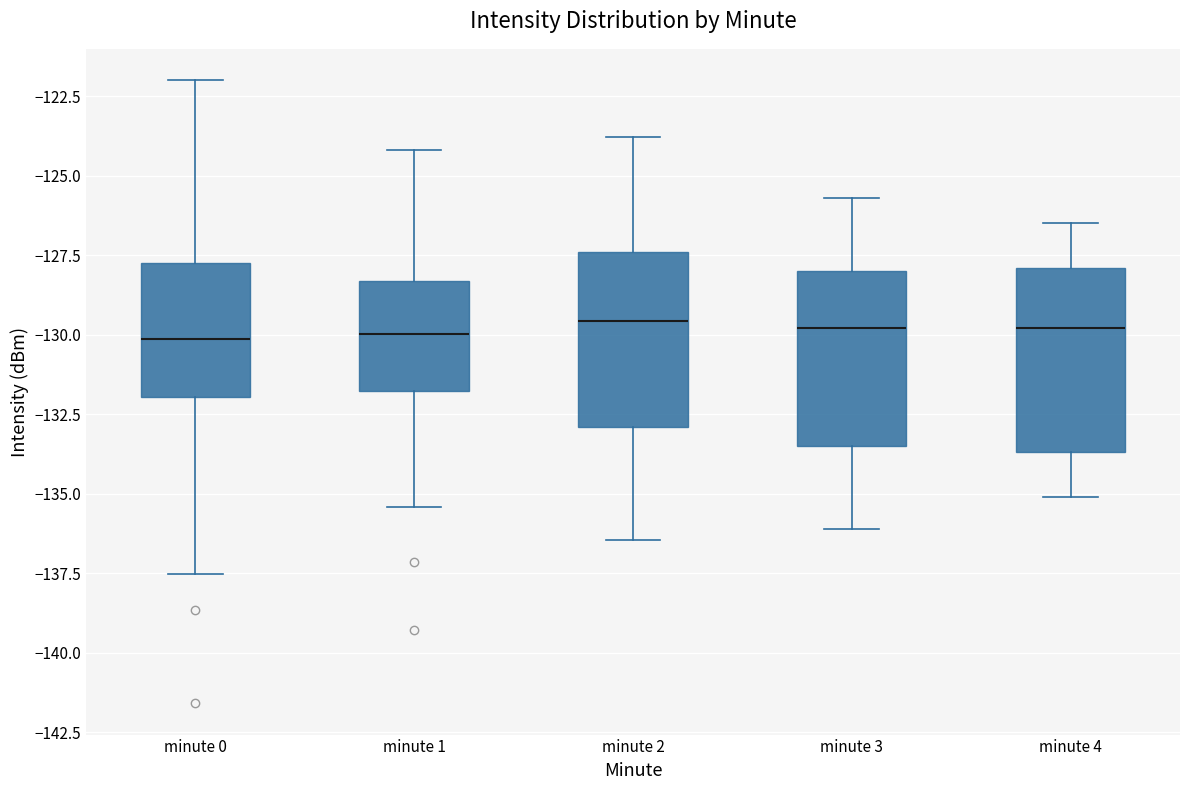

Reading left to right, read every box against the y-axis: the position of its median line, the range the box covers, and the ends of its whiskers. The values are not printed on the chart, so give them approximately, as read against the axis.

minute 0: median -130.0, box -132.0 to -127.5, whiskers -137.5 to -122.0
minute 1: median -130.0, box -132.0 to -128.5, whiskers -135.5 to -124.0
minute 2: median -129.5, box -133.0 to -127.5, whiskers -136.5 to -124.0
minute 3: median -130.0, box -133.5 to -128.0, whiskers -136.0 to -125.5
minute 4: median -130.0, box -133.5 to -128.0, whiskers -135.0 to -126.5